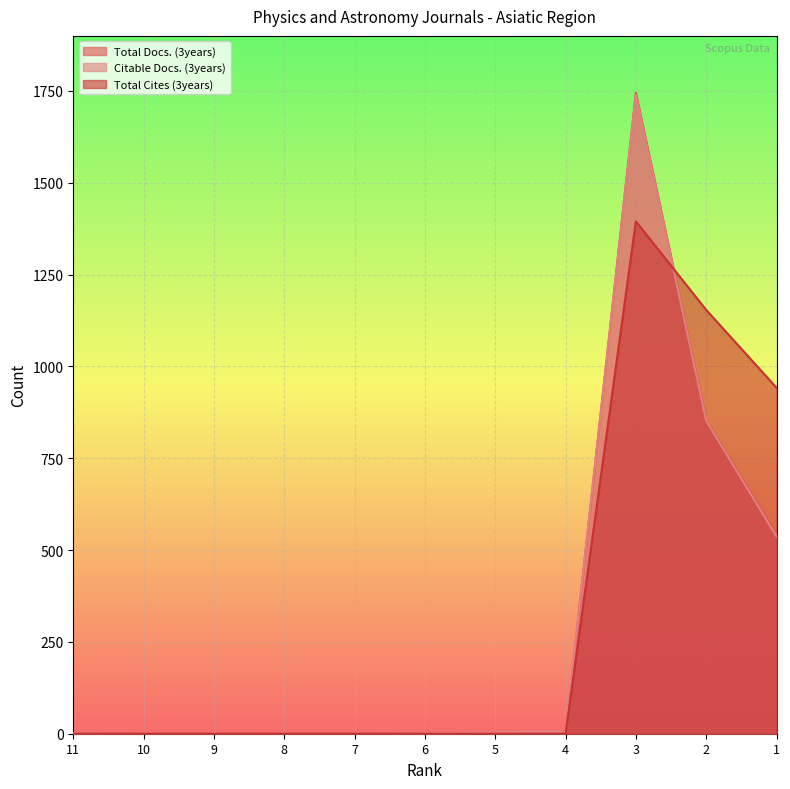

What is the difference between the second highest and second lowest values in the Citable Docs. (3years) series?

852